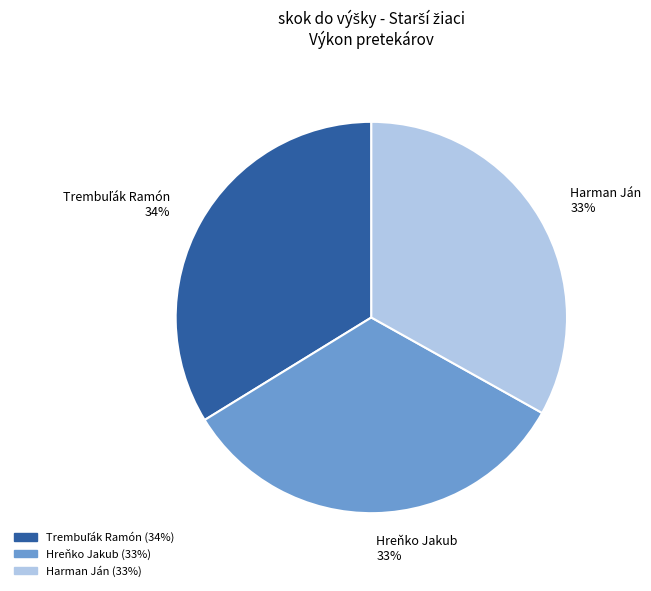

How many slices are in this pie chart?

3